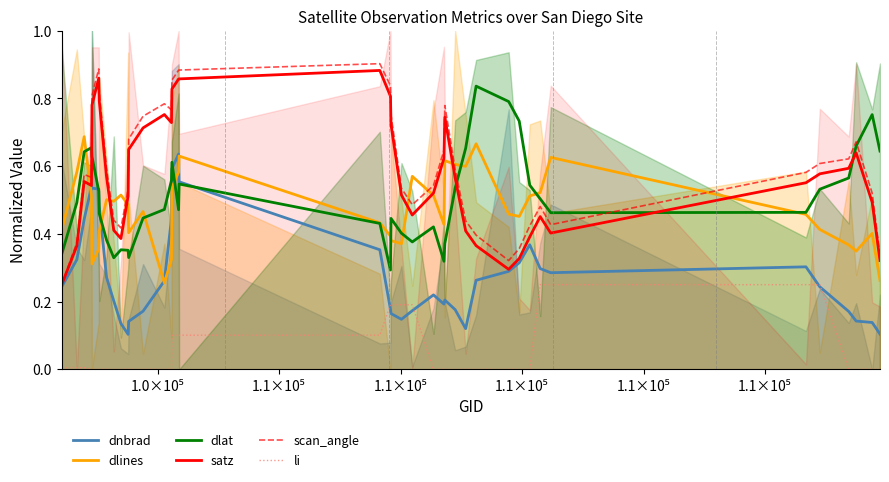

What is the minimum value for satz?

0.2